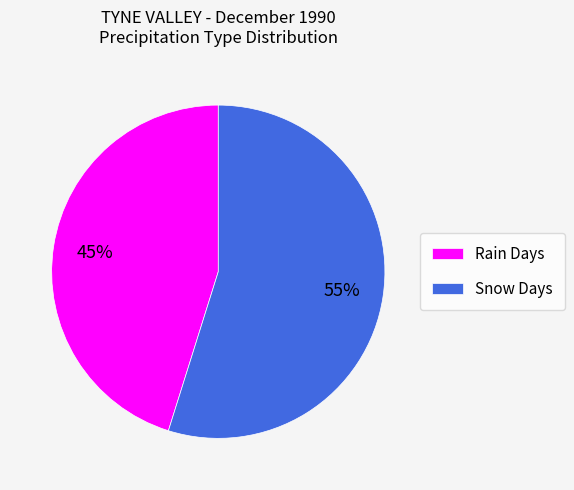

Is there a majority slice in this chart?

Yes